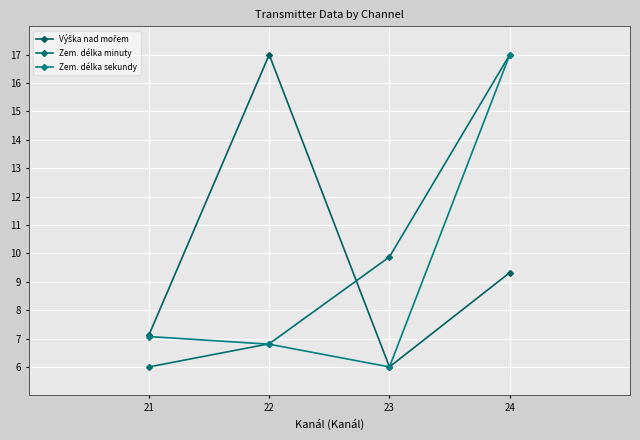

What is the minimum value shown in the chart?

6.0